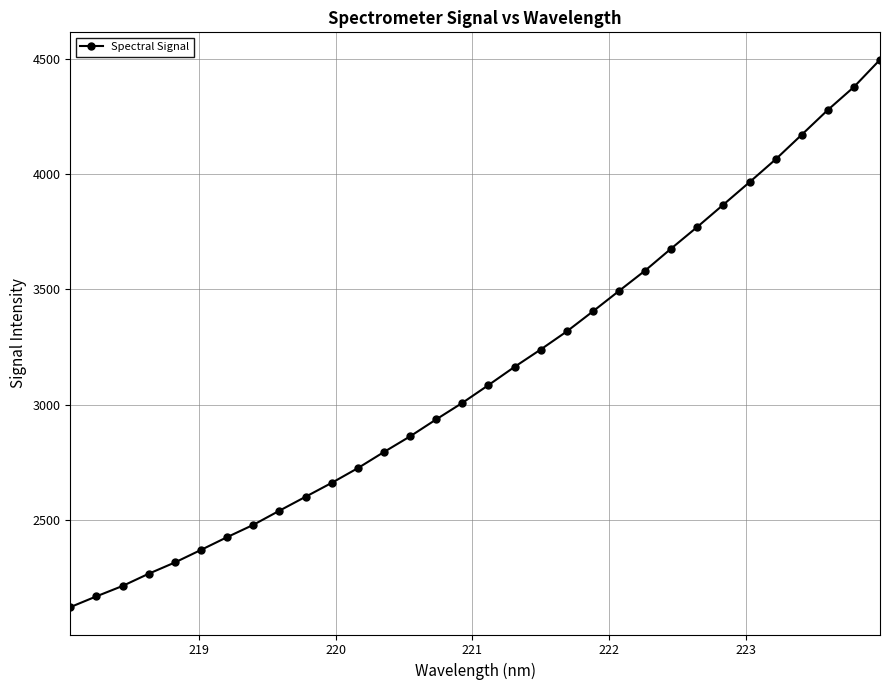

What is the average value?

3138.7